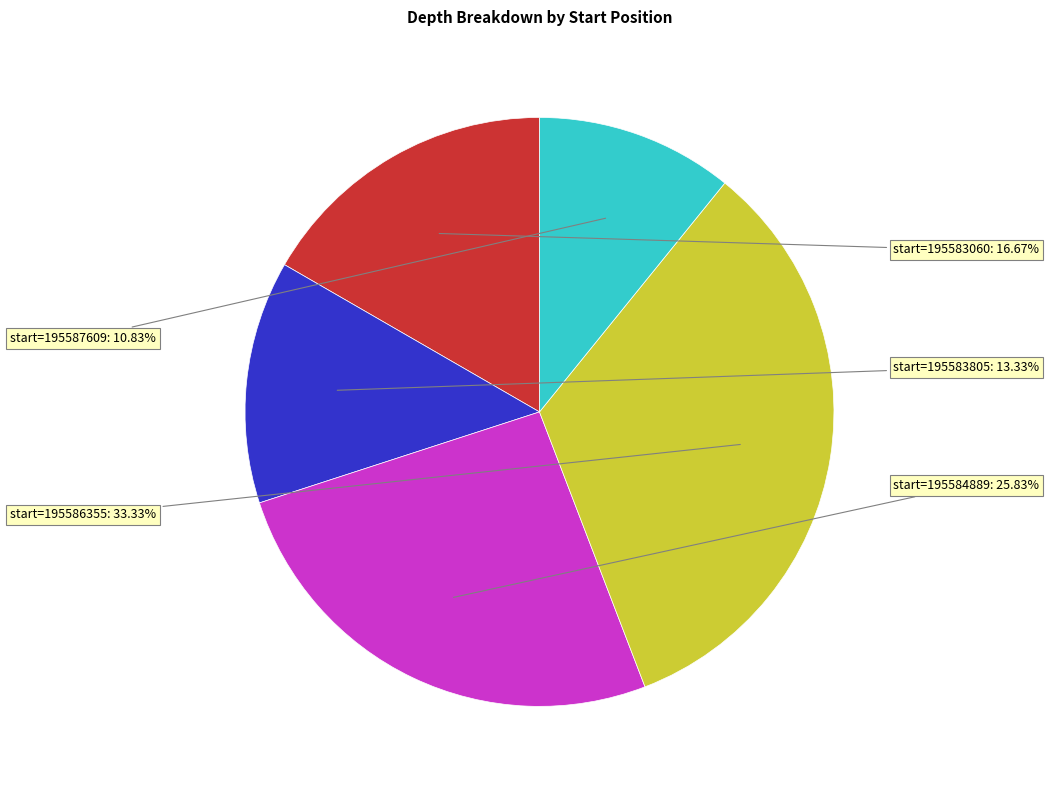

Is there a majority slice in this chart?

No